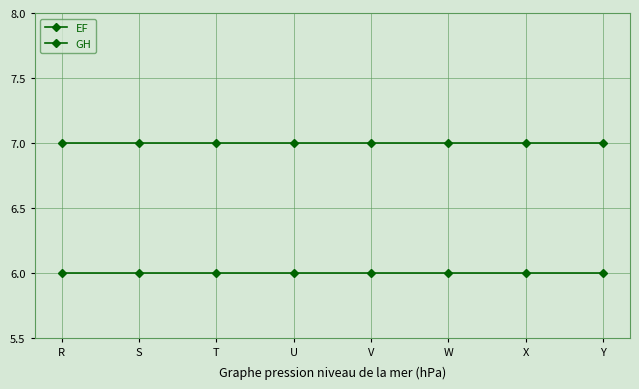

Is this an area chart (filled region under the line)?

No